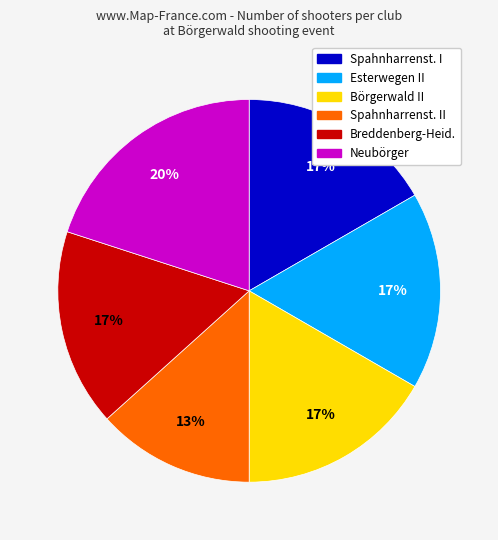

Is there any slice that represents more than half of the pie?

No